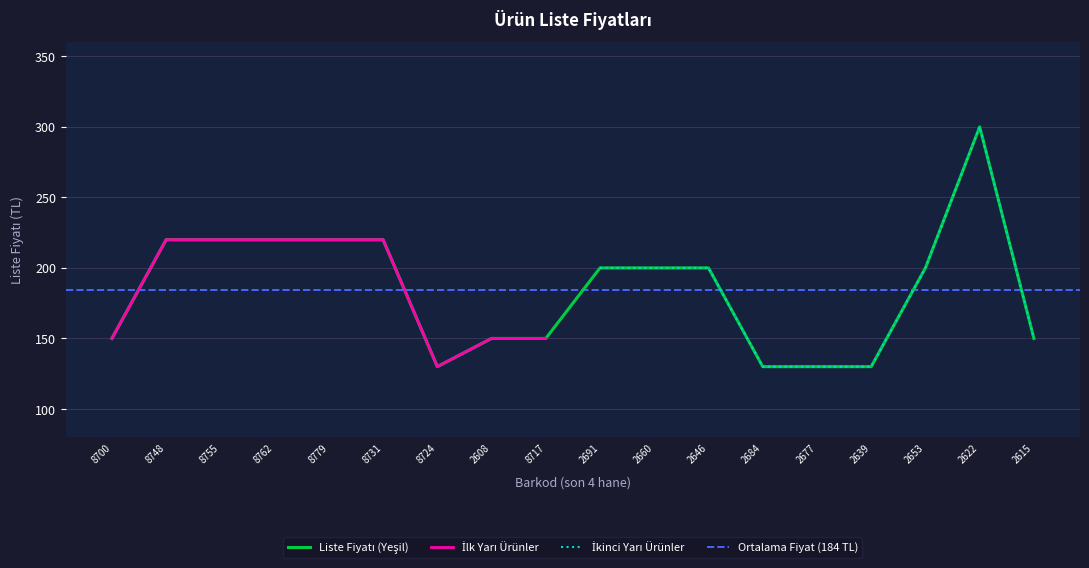

Reading right to left, what are all the values shown in this chart?

150	300	200	130	130	130	200	200	200	150	150	130	220	220	220	220	220	150